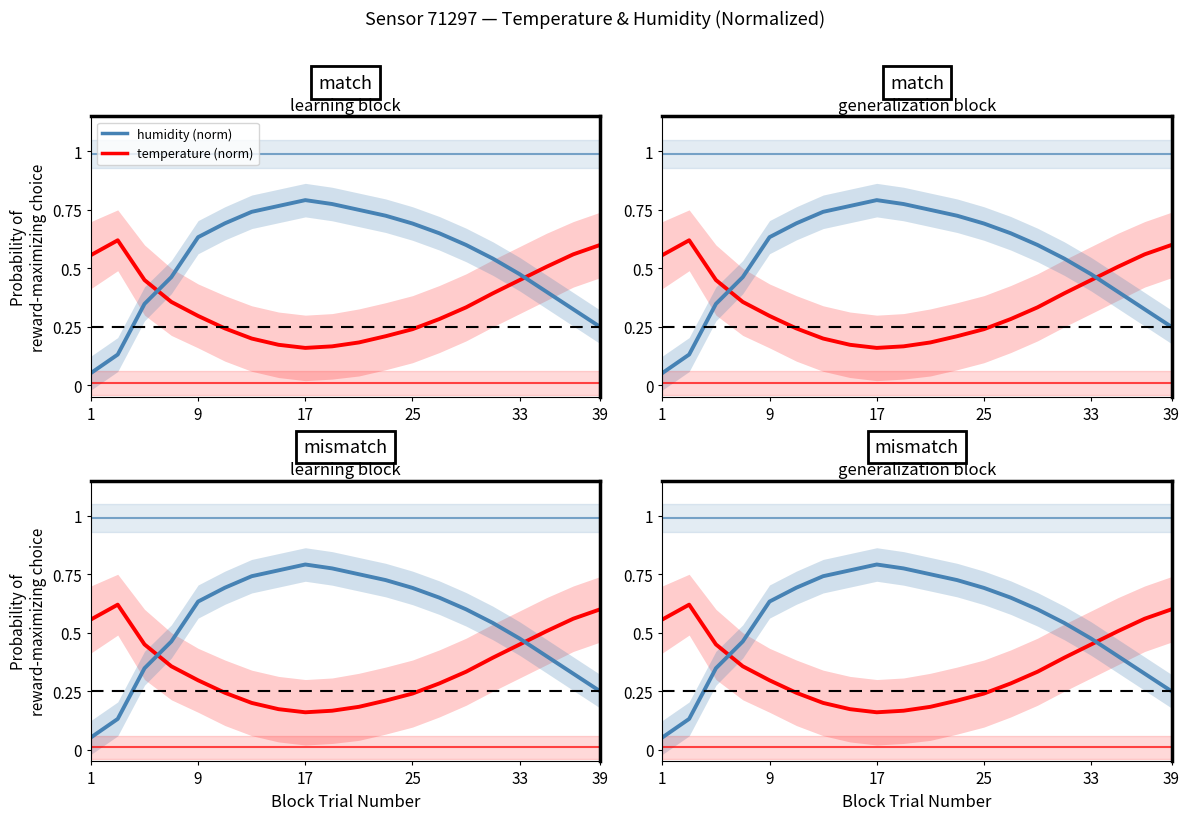

True or false: temperature and temperature (norm) cross at least once.

False